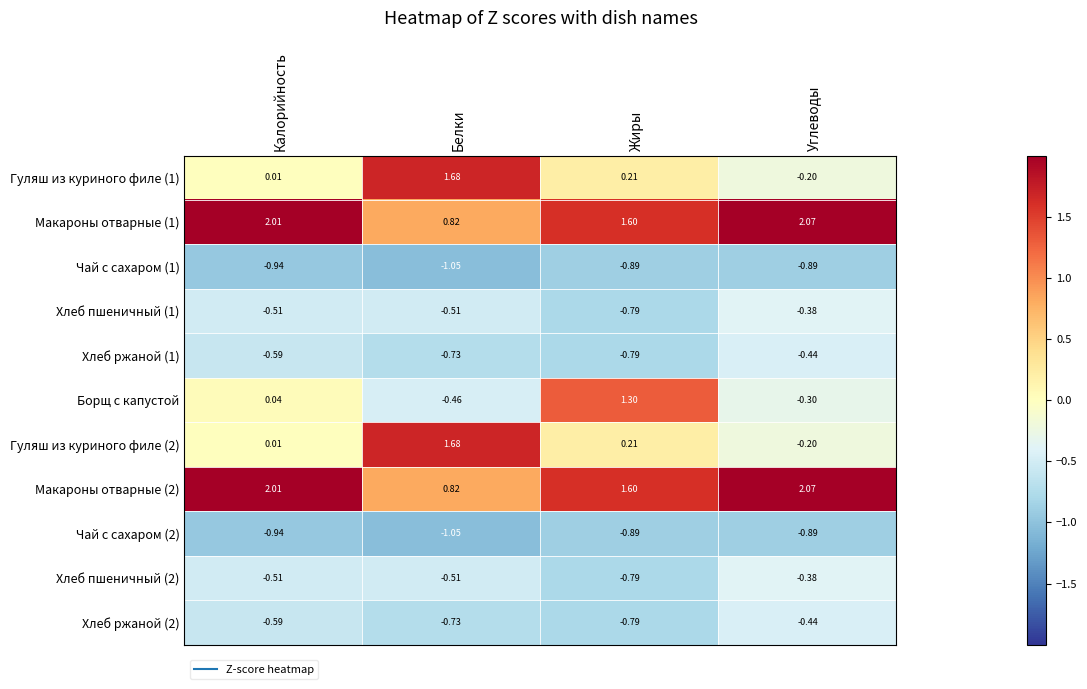

Which category has the lowest value across all series?

Белки